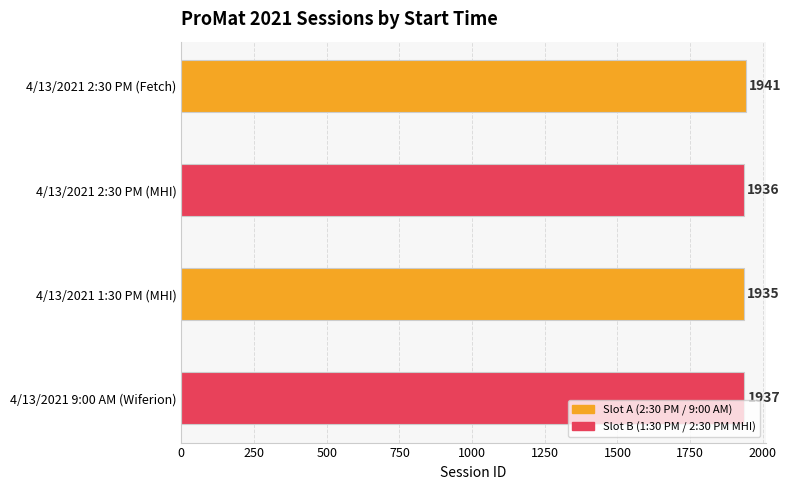

True or false: the data shows 1935 at 4/13/2021 1:30 PM (MHI).

True